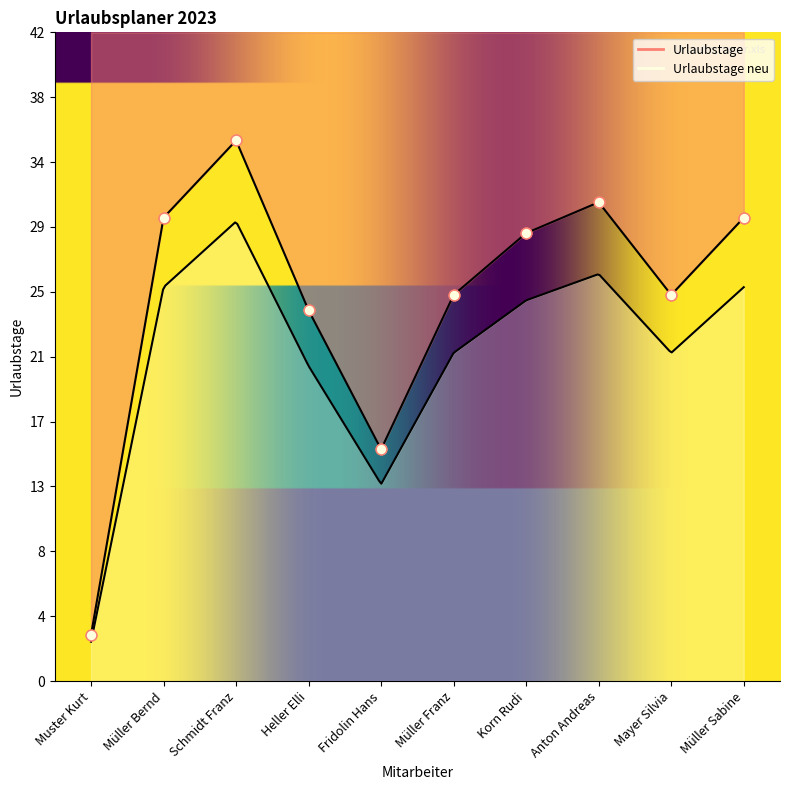

Which series has the largest Y range (max minus min)?

Urlaubstage